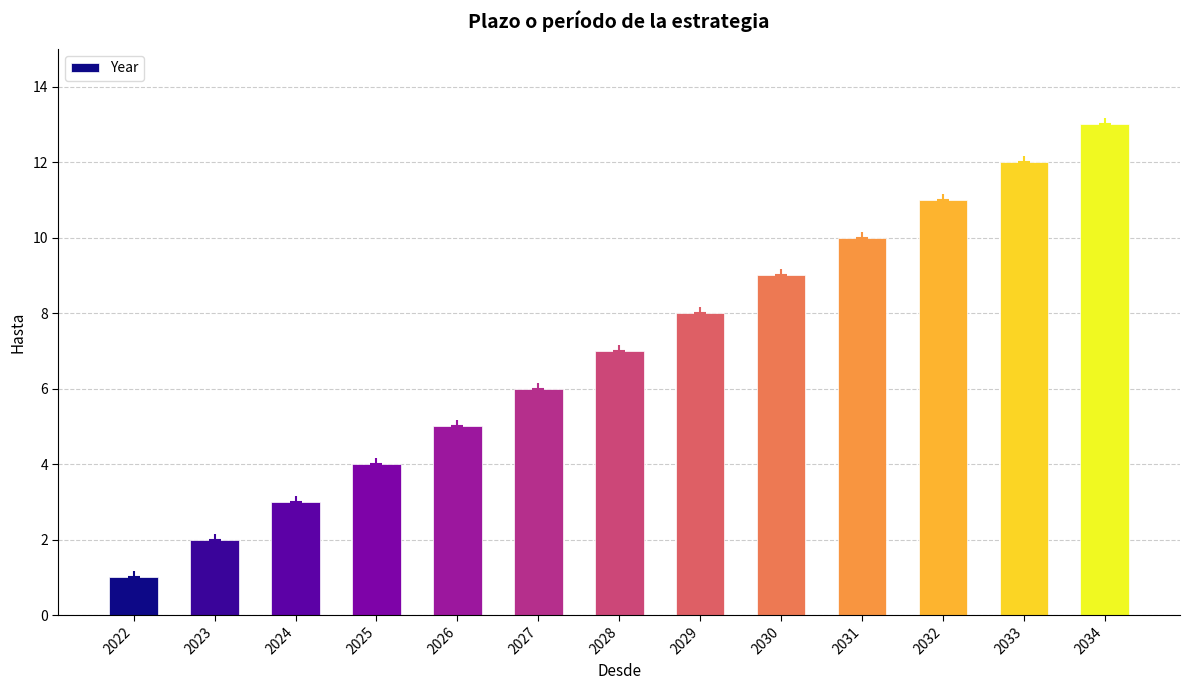

Reading left to right, list all the values displayed in this chart.

1	2	3	4	5	6	7	8	9	10	11	12	13